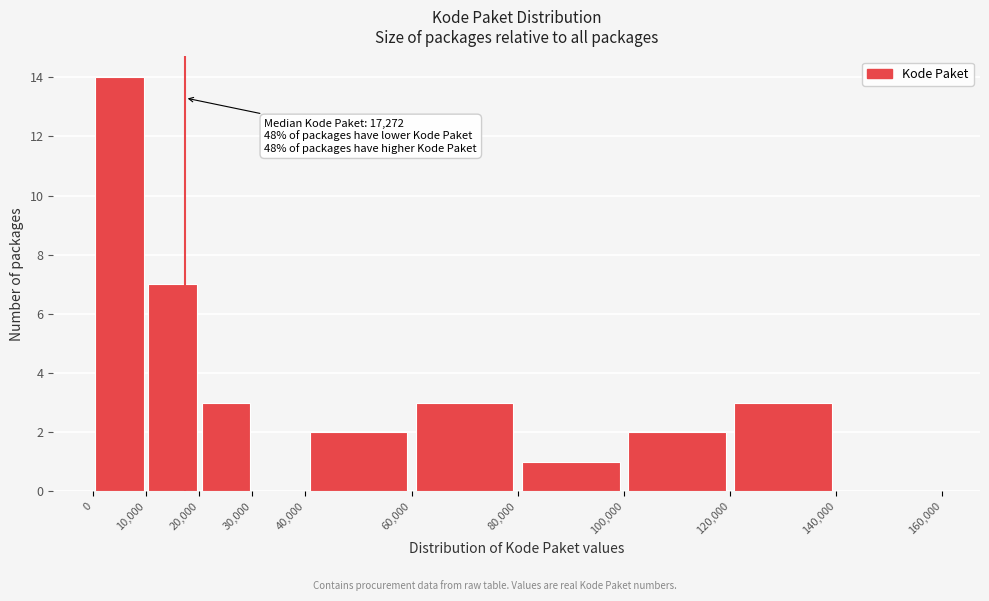

Over which range of the x-axis is the bar tallest?

0 to 10,000